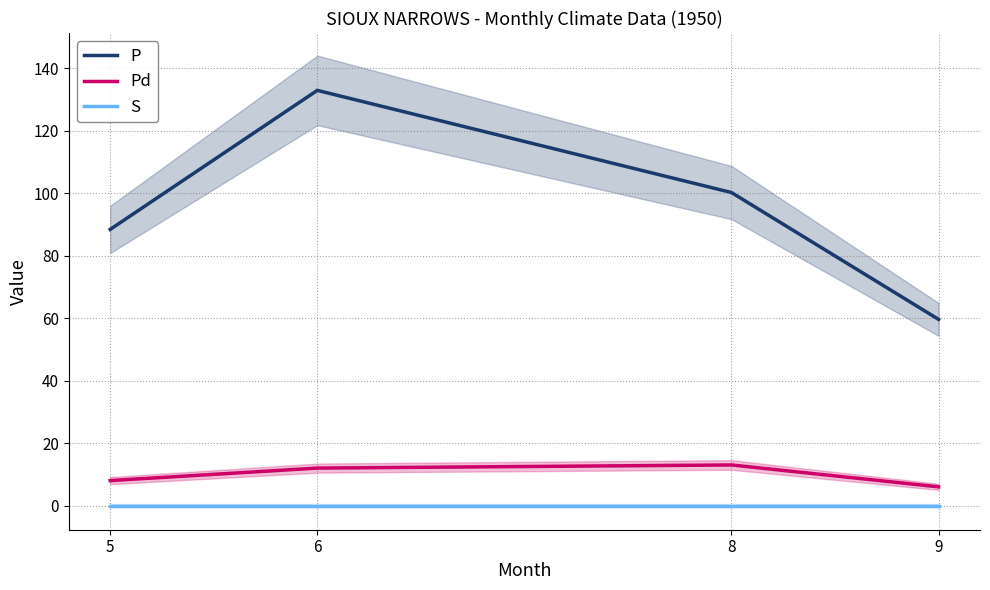

List the series in order of their peak value, lowest first.

S, Pd, P